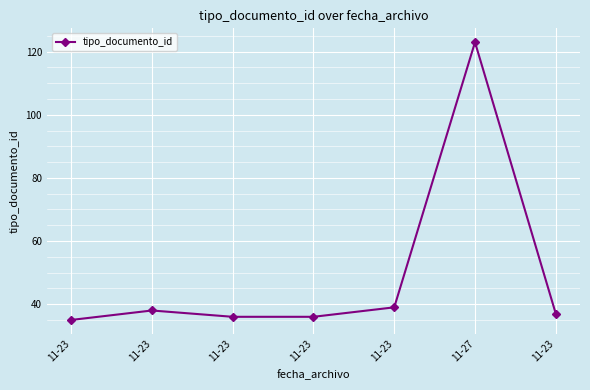

What is the approximate value at 11-23, to the nearest 5?

35